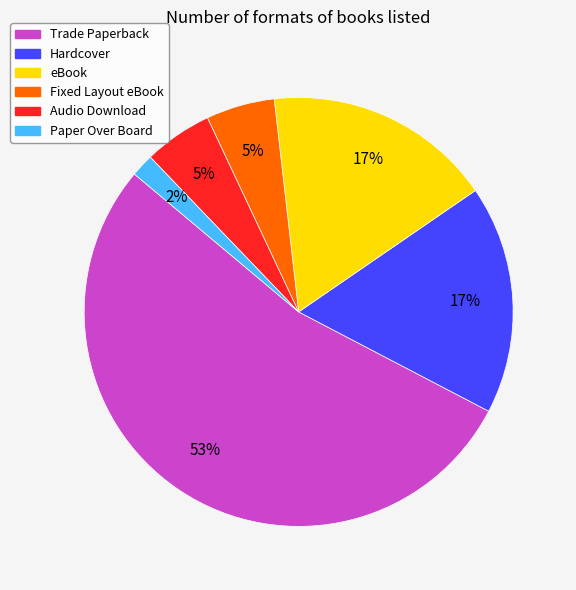

Between Fixed Layout eBook and Hardcover, which is larger?

Hardcover